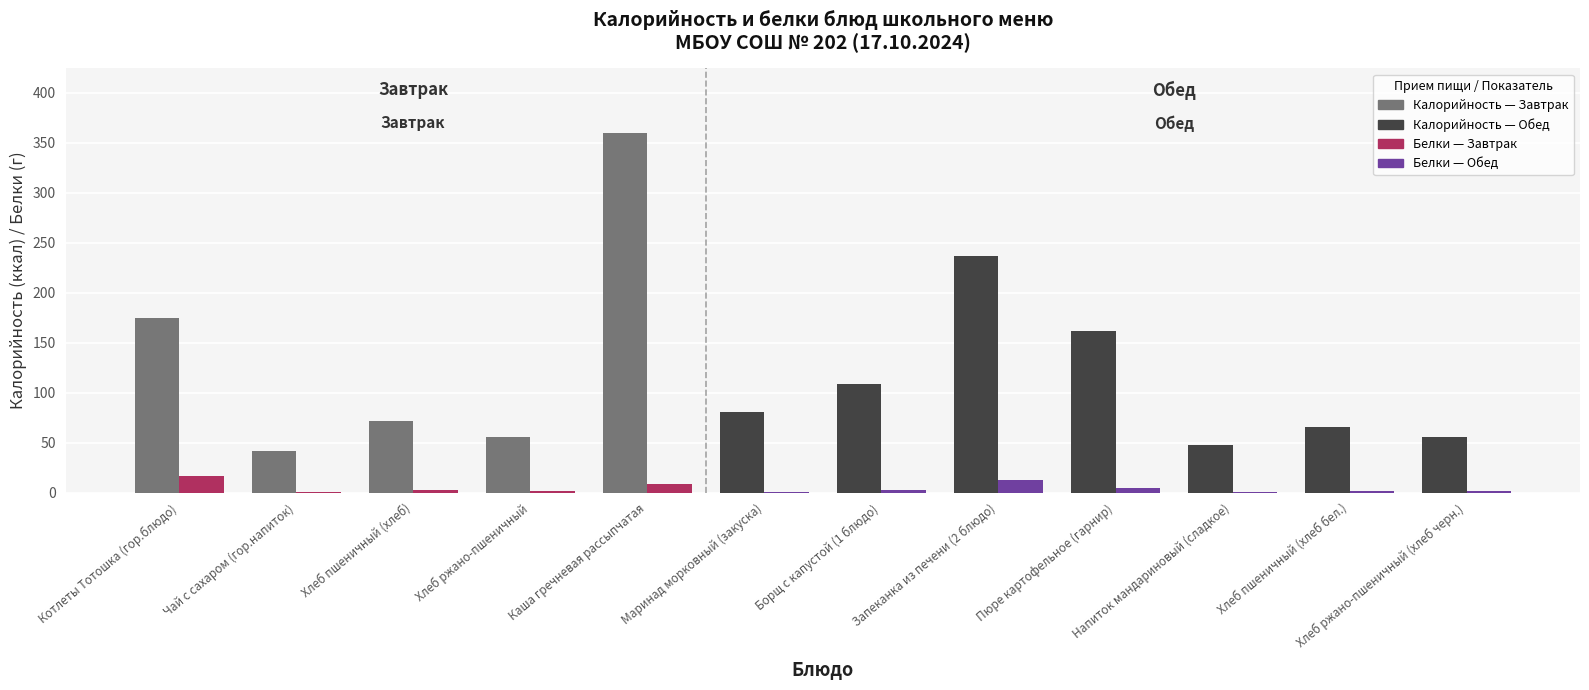

What is the maximum value shown in the chart?

359.8